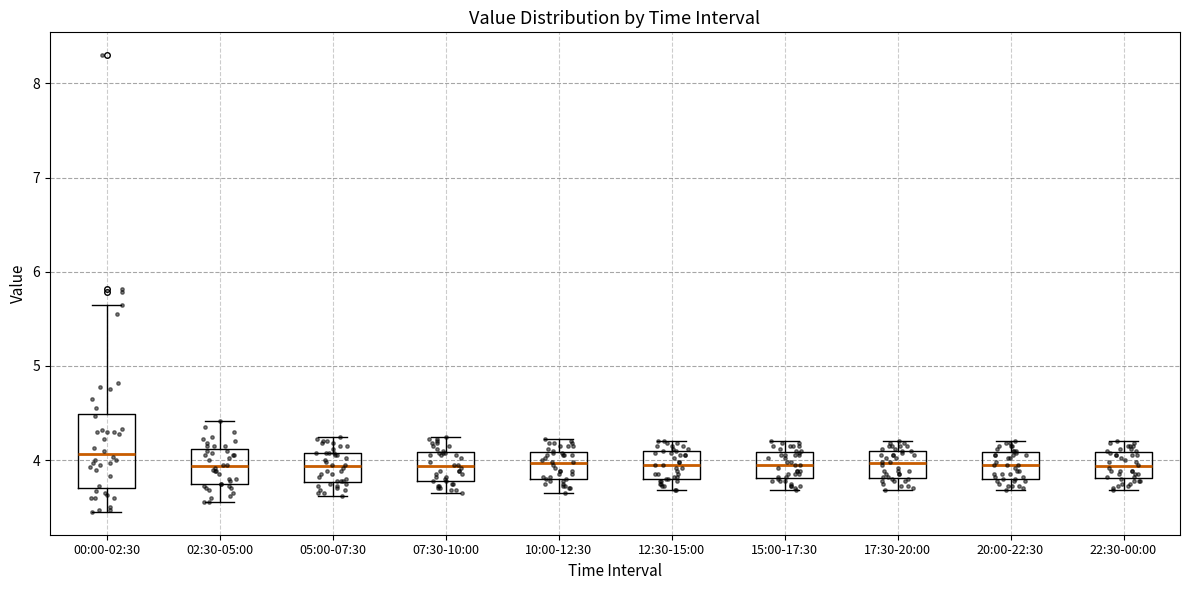

Where is the lower edge of the box for 22:30-00:00 on the y-axis? The values are not printed on the chart, so give them approximately, as read against the axis.

3.8